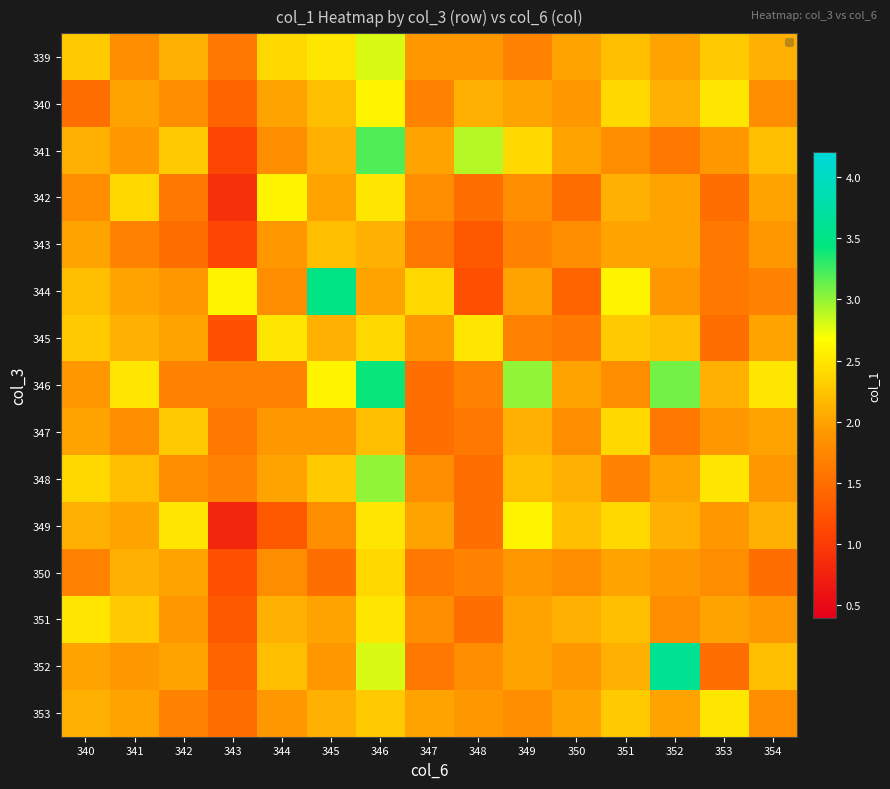

Reading left to right, extract all data points from this chart.

339: 340=2.3	341=1.8	342=2.1	343=1.6	344=2.4	345=2.5	346=2.8	347=1.9	348=1.9	349=1.7	350=2.0	351=2.2	352=2.0	353=2.3	354=2.1
340: 340=1.5	341=2.0	342=1.8	343=1.4	344=2.0	345=2.2	346=2.6	347=1.7	348=2.1	349=2.0	350=1.9	351=2.4	352=2.1	353=2.5	354=1.8
341: 340=2.1	341=1.9	342=2.3	343=1.1	344=1.8	345=2.1	346=3.2	347=2.0	348=2.9	349=2.4	350=2.0	351=1.8	352=1.6	353=1.9	354=2.2
342: 340=1.8	341=2.4	342=1.6	343=0.9	344=2.6	345=2.0	346=2.5	347=1.8	348=1.5	349=1.8	350=1.5	351=2.1	352=2.0	353=1.5	354=2.0
343: 340=2.0	341=1.7	342=1.5	343=1.1	344=1.9	345=2.2	346=2.1	347=1.6	348=1.3	349=1.7	350=1.8	351=2.0	352=2.0	353=1.6	354=1.9
344: 340=2.2	341=2.0	342=1.9	343=2.6	344=1.8	345=3.5	346=2.0	347=2.4	348=1.2	349=2.0	350=1.4	351=2.6	352=1.9	353=1.6	354=1.7
345: 340=2.3	341=2.1	342=2.0	343=1.2	344=2.5	345=2.1	346=2.4	347=1.9	348=2.5	349=1.7	350=1.6	351=2.3	352=2.2	353=1.5	354=2.0
346: 340=1.9	341=2.5	342=1.7	343=1.7	344=1.7	345=2.6	346=3.4	347=1.5	348=1.7	349=3.0	350=2.0	351=1.8	352=3.1	353=2.1	354=2.5
347: 340=2.0	341=1.8	342=2.3	343=1.6	344=1.9	345=1.9	346=2.2	347=1.5	348=1.6	349=2.1	350=1.8	351=2.4	352=1.6	353=1.9	354=2.0
348: 340=2.4	341=2.2	342=1.8	343=1.7	344=2.0	345=2.3	346=3.0	347=1.8	348=1.5	349=2.2	350=2.1	351=1.7	352=2.0	353=2.5	354=1.9
349: 340=2.1	341=2.0	342=2.5	343=0.8	344=1.3	345=1.8	346=2.5	347=2.0	348=1.5	349=2.6	350=2.2	351=2.4	352=2.1	353=1.9	354=2.1
350: 340=1.7	341=2.1	342=2.0	343=1.2	344=1.8	345=1.5	346=2.4	347=1.6	348=1.7	349=1.9	350=1.8	351=2.0	352=1.9	353=1.8	354=1.5
351: 340=2.5	341=2.3	342=1.9	343=1.3	344=2.1	345=2.0	346=2.5	347=1.8	348=1.5	349=2.0	350=2.1	351=2.2	352=1.8	353=2.0	354=1.9
352: 340=2.0	341=1.9	342=2.0	343=1.4	344=2.2	345=1.9	346=2.8	347=1.6	348=1.8	349=2.0	350=1.9	351=2.1	352=3.6	353=1.5	354=2.2
353: 340=2.1	341=2.0	342=1.7	343=1.5	344=1.9	345=2.1	346=2.3	347=2.0	348=1.9	349=1.8	350=2.0	351=2.3	352=2.0	353=2.5	354=1.8